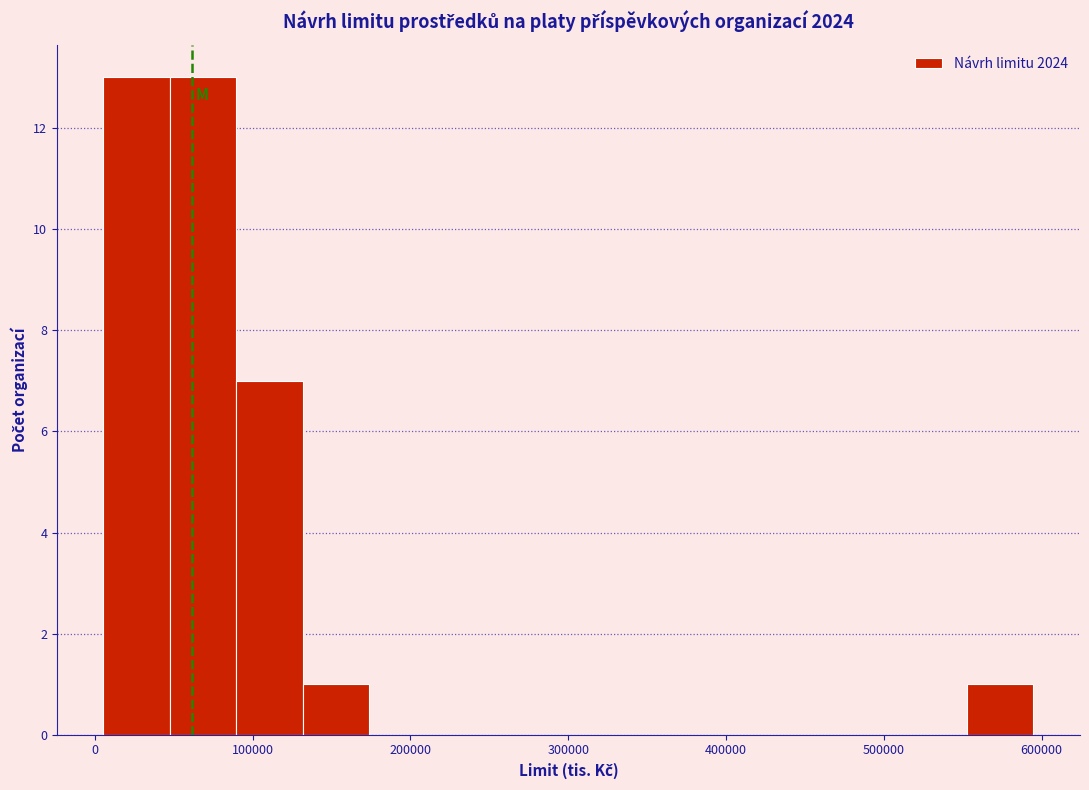

Reading left to right, list every bar in this chart as the range it spans on the x-axis followed by its height. Neither the bar edges nor the heights are printed on the chart, so give them approximately, as read against the axes.

10000 to 50000: 13
50000 to 90000: 13
90000 to 130000: 7
130000 to 170000: 1
170000 to 220000: 0
220000 to 260000: 0
260000 to 300000: 0
300000 to 340000: 0
340000 to 380000: 0
380000 to 430000: 0
430000 to 470000: 0
470000 to 510000: 0
510000 to 550000: 0
550000 to 590000: 1